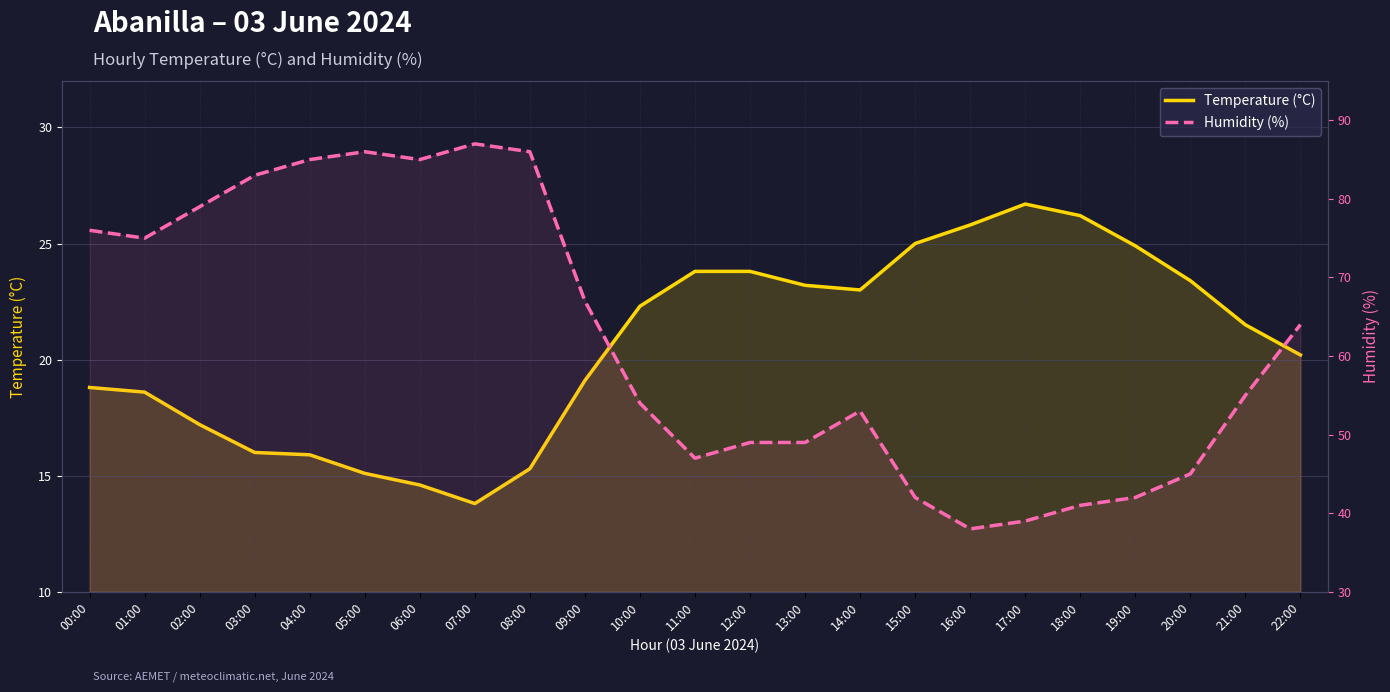

Rank the series by their average value, from highest to lowest.

Humidity (%), Temperature (°C)